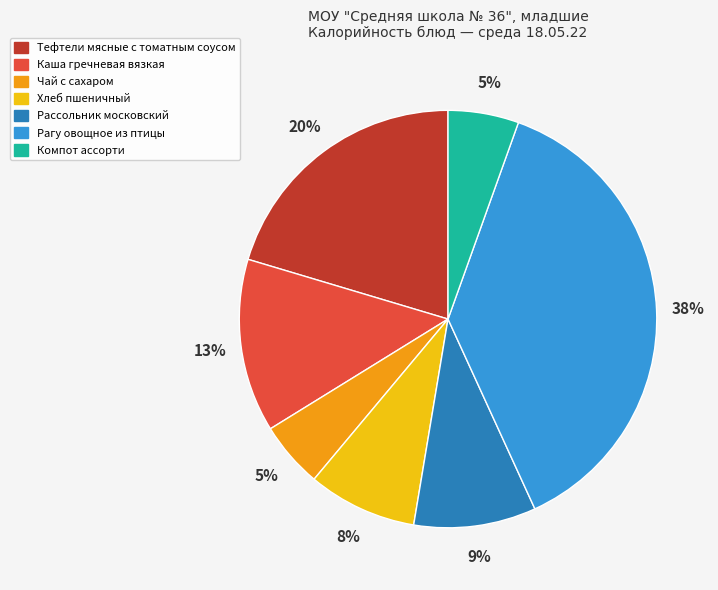

Does Хлеб пшеничный represent more than half of the total?

No